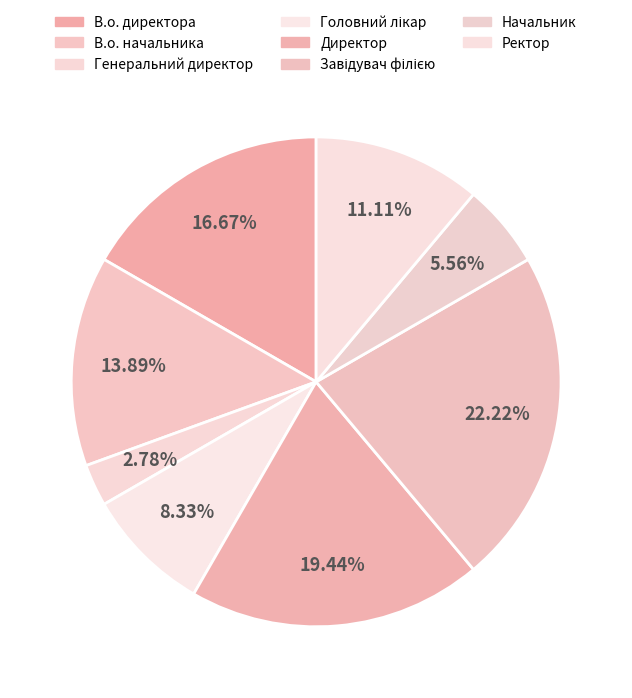

How many slices are in this pie chart?

8